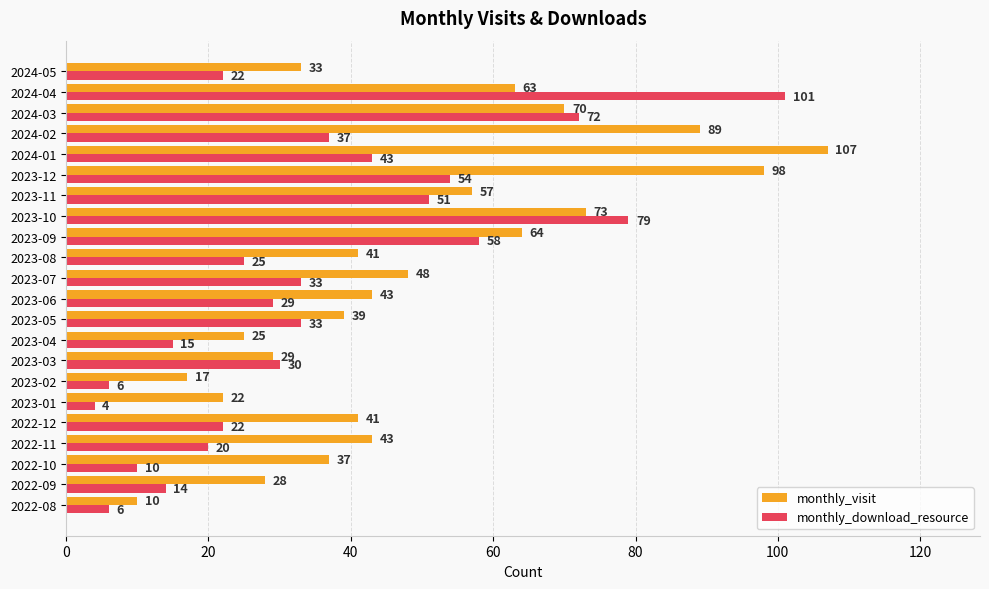

What is the smallest value displayed?

4